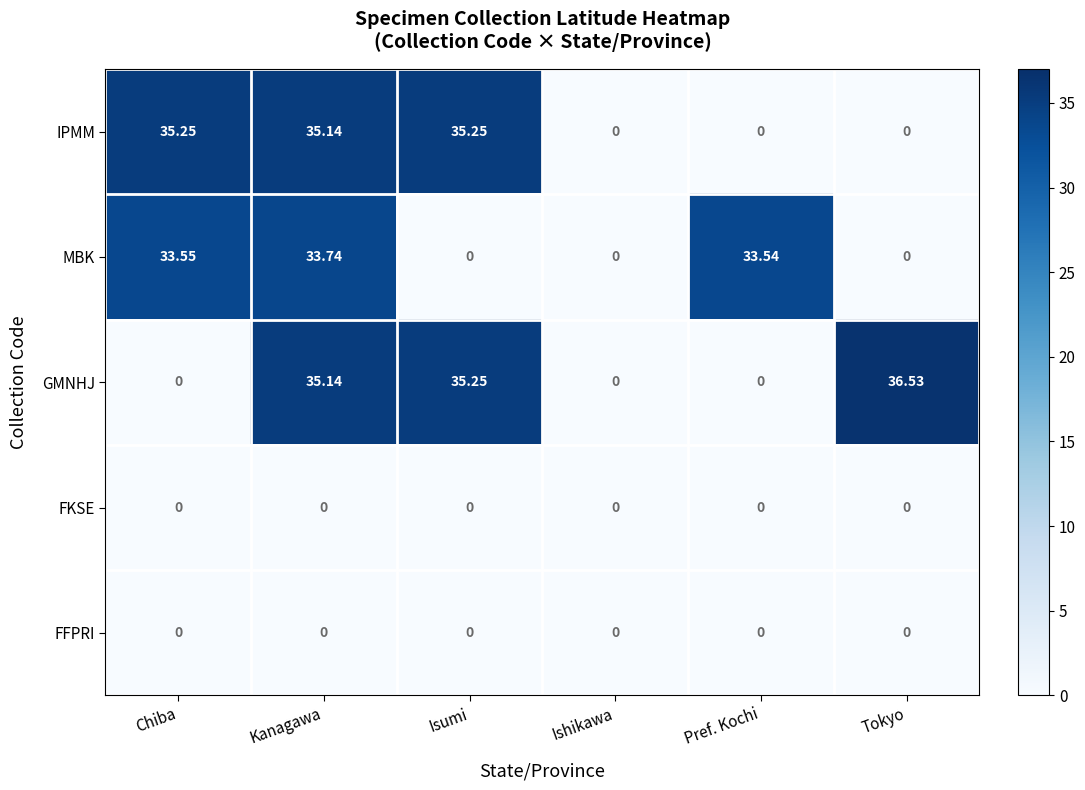

What is the maximum value shown in the chart?

36.5